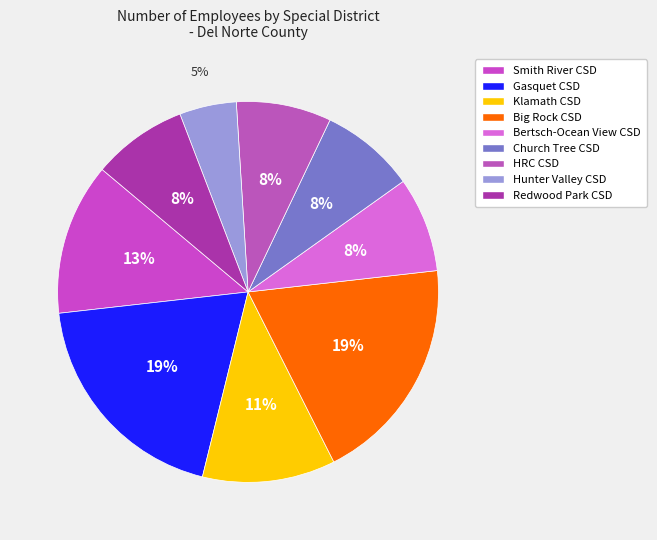

How many segments does this pie chart have?

9